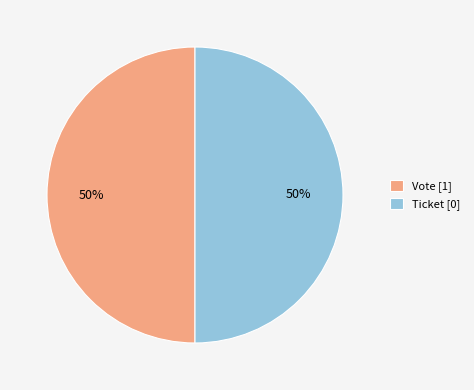

To the nearest percent, what is the average slice percentage?

50%